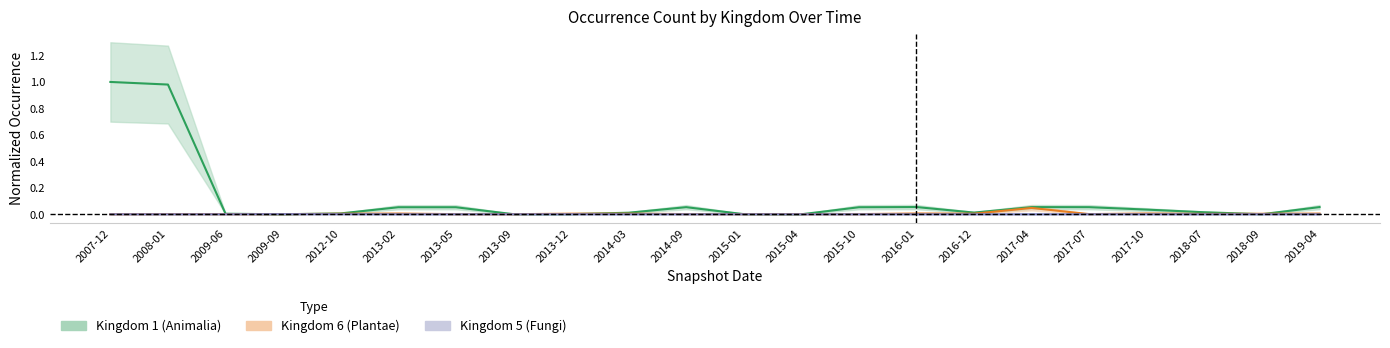

The kingdom_1_sum series shows 0.1 at 2017-04. True or false?

False